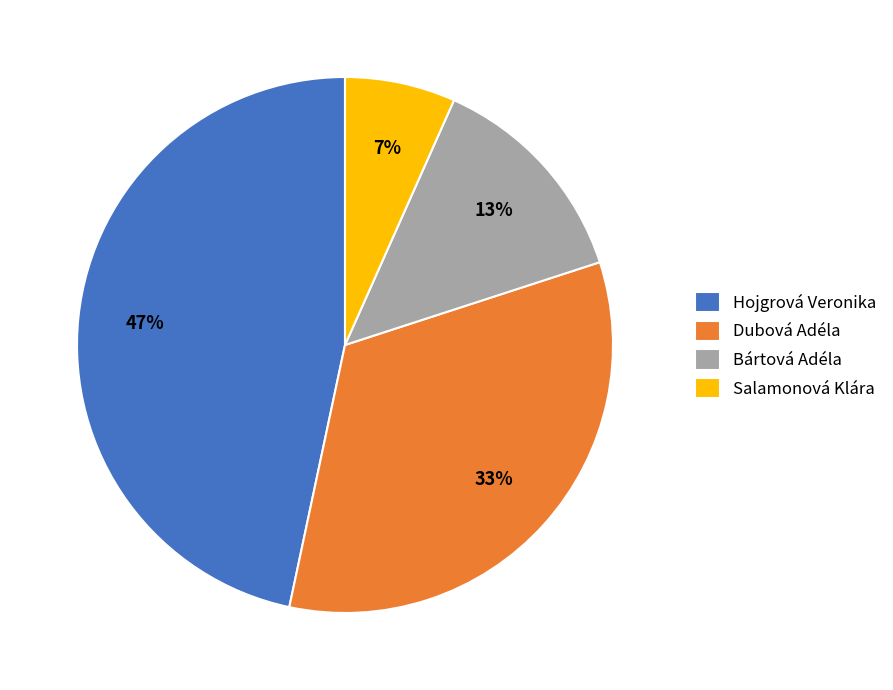

Count the number of slices in the pie.

4